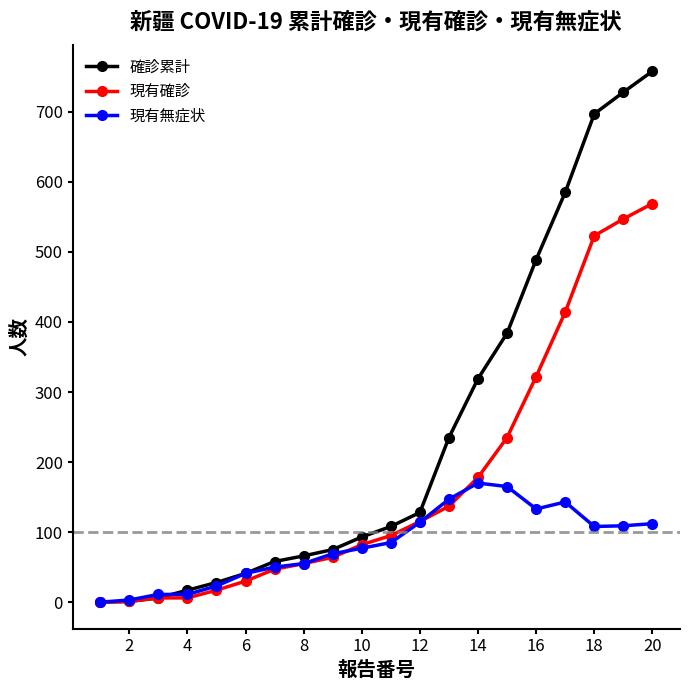

What is the maximum value shown in the chart?

758